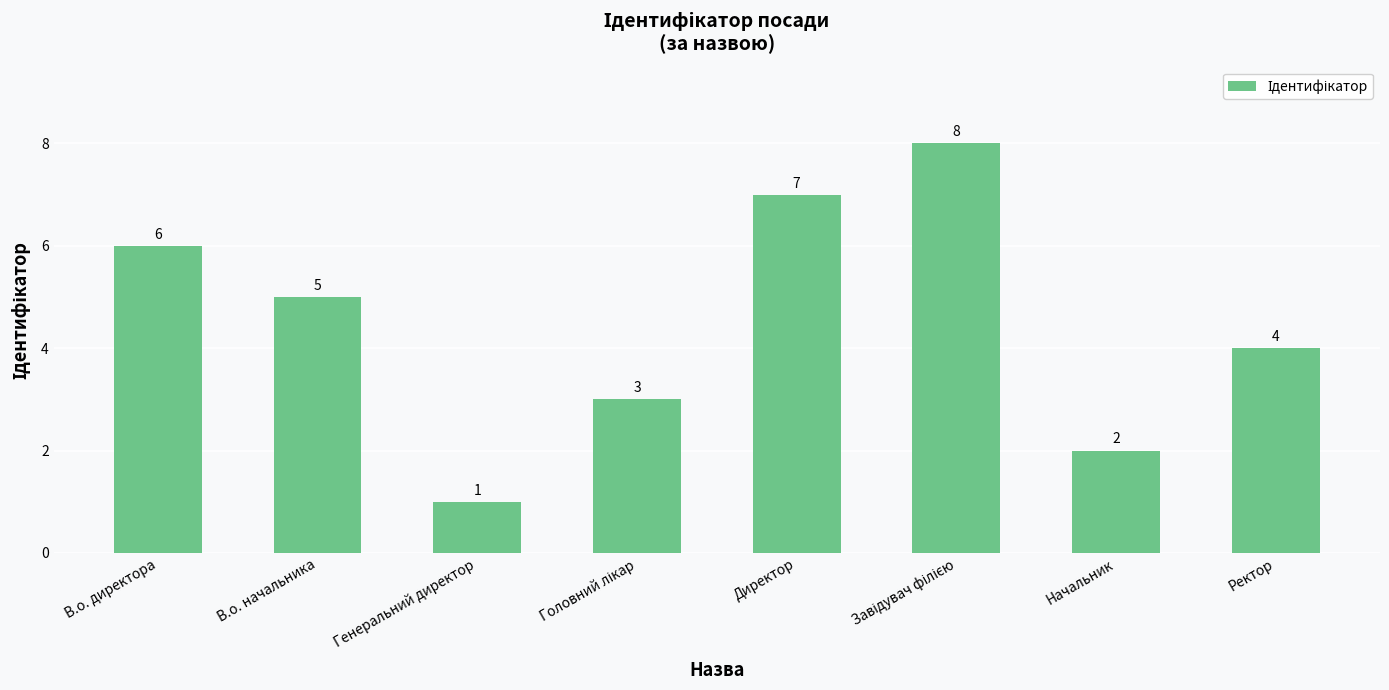

What is the difference between the values at Генеральний директор and Директор?

6